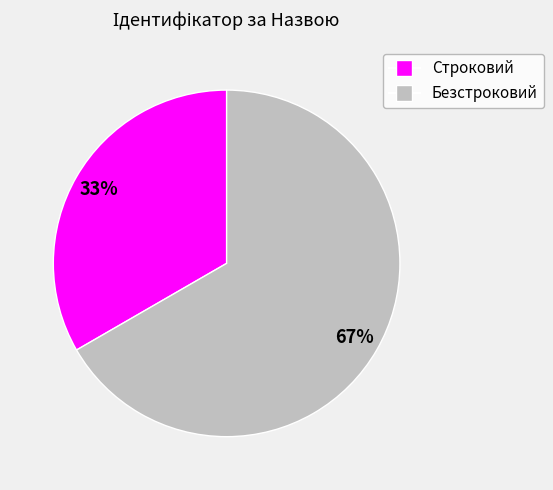

To the nearest percent, what percentage of the pie is Безстроковий?

67%